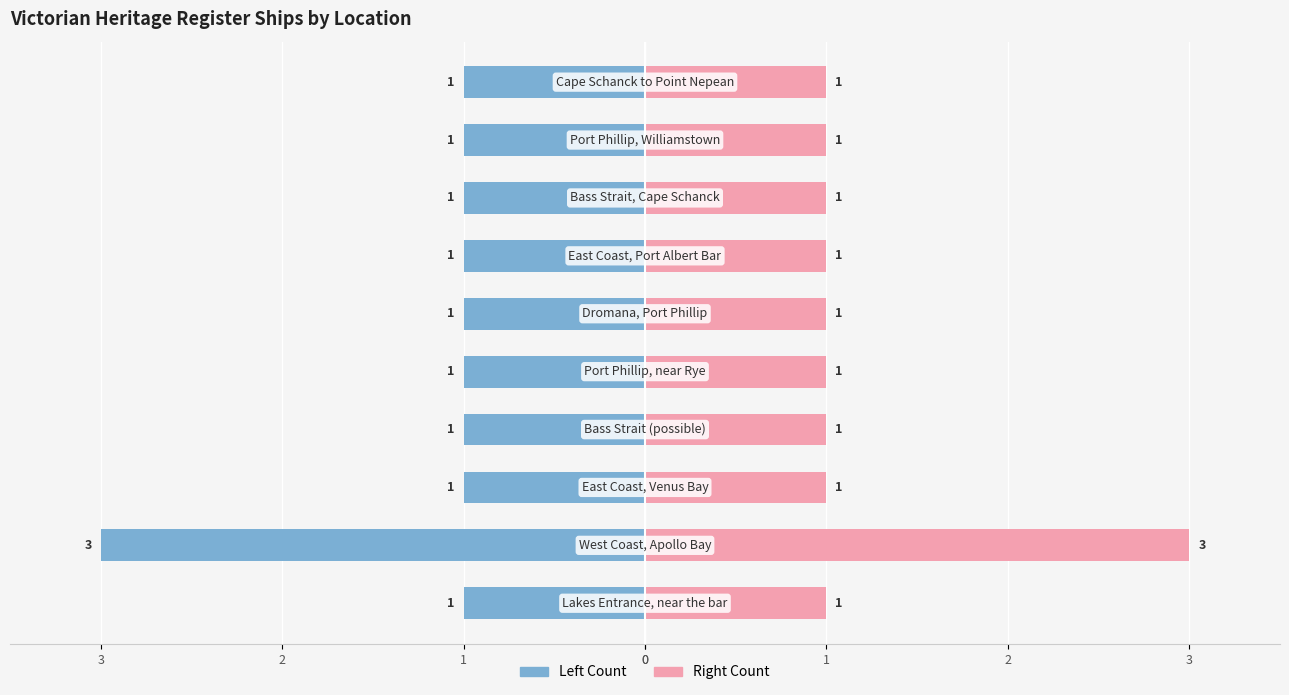

Rank the series by their average value, from lowest to highest.

Ship Count (Left), Ship Count (Right)